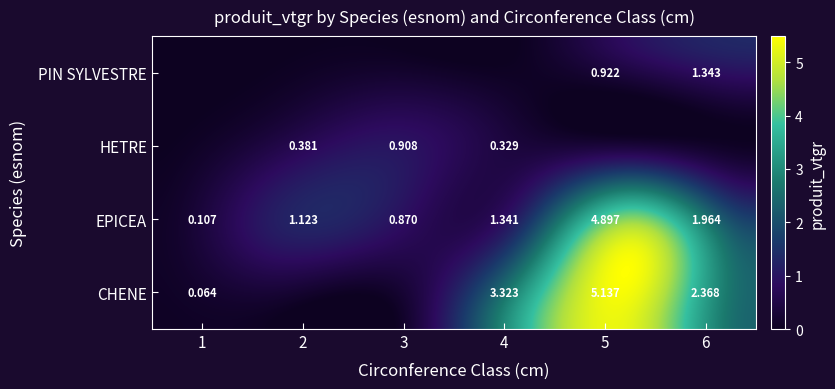

What is the difference between the maximum and minimum values in the EPICEA series?

4.8